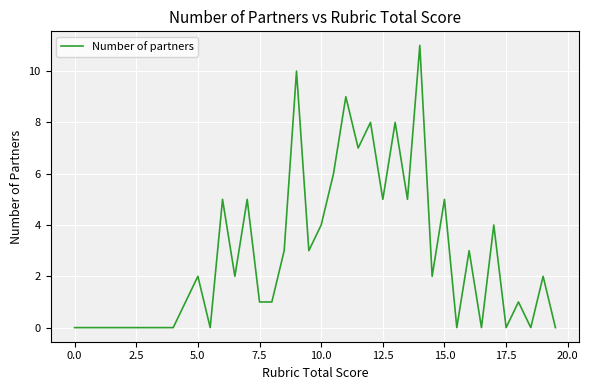

What is the greatest value displayed?

11